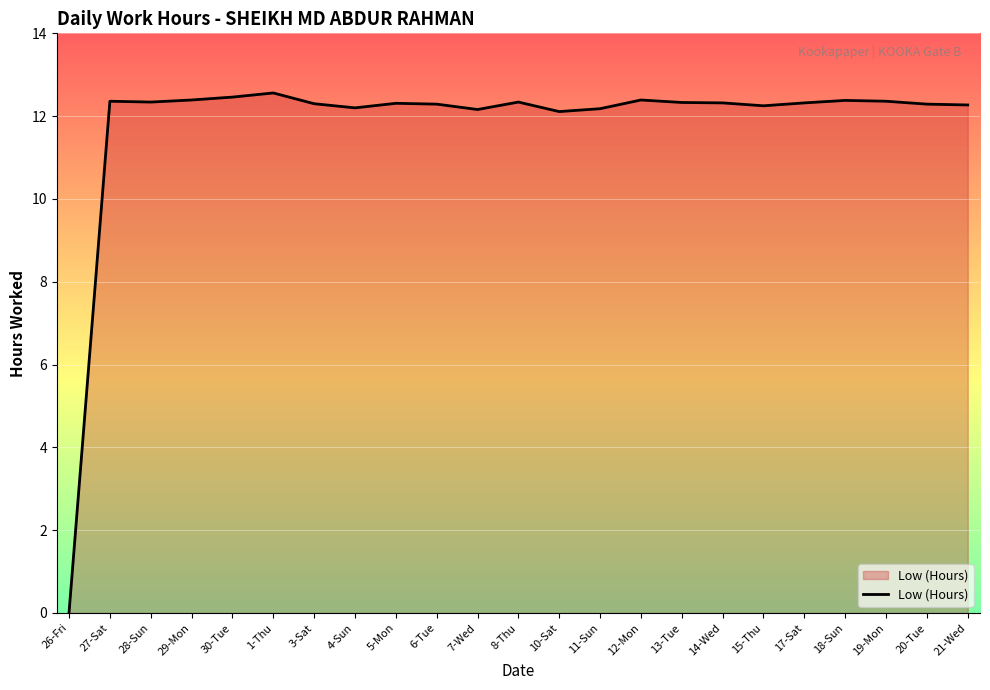

Approximately how many times larger is the value at 6-Tue compared to 14-Wed?

1.0